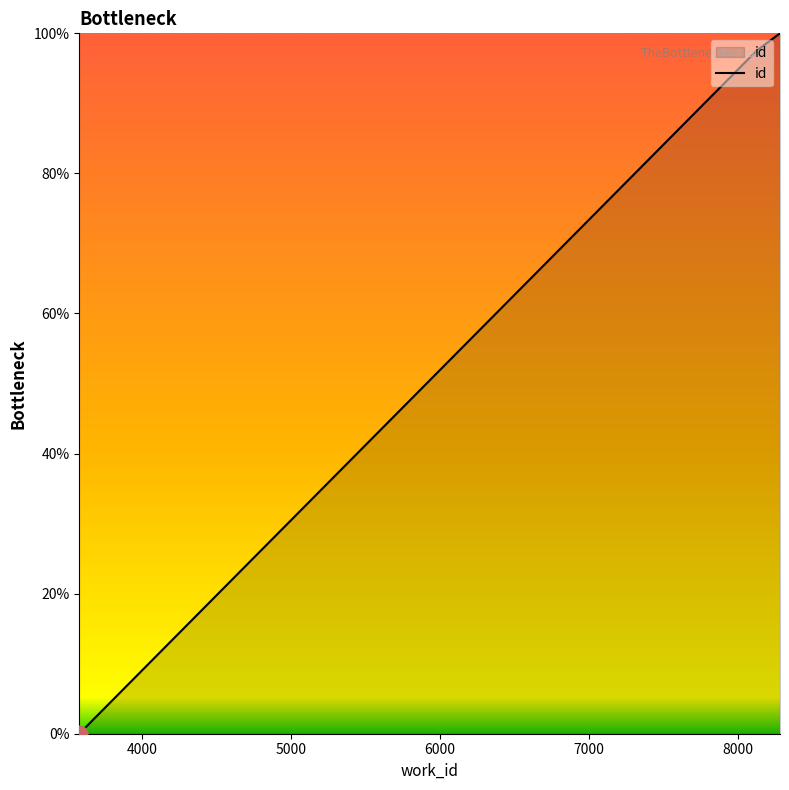

True or false: the data has more than 0 interior local peaks.

False